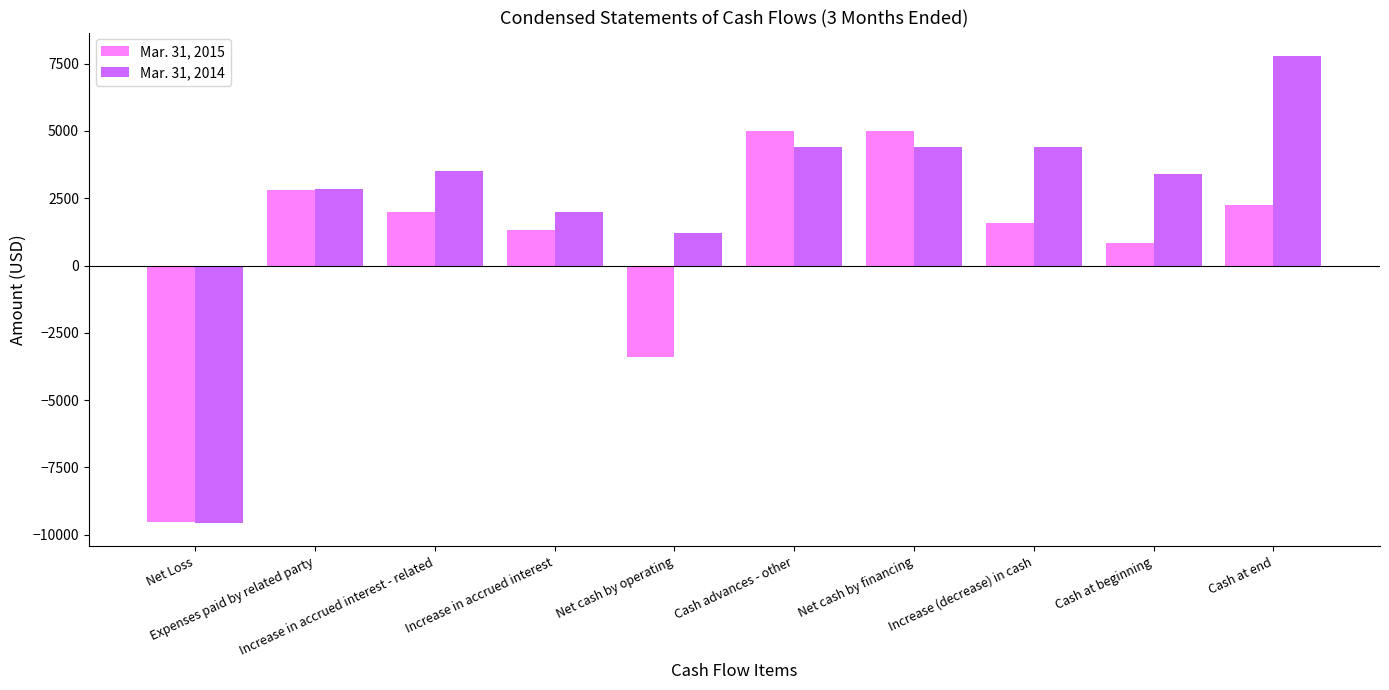

Which series has the largest total across all categories?

Mar. 31, 2014